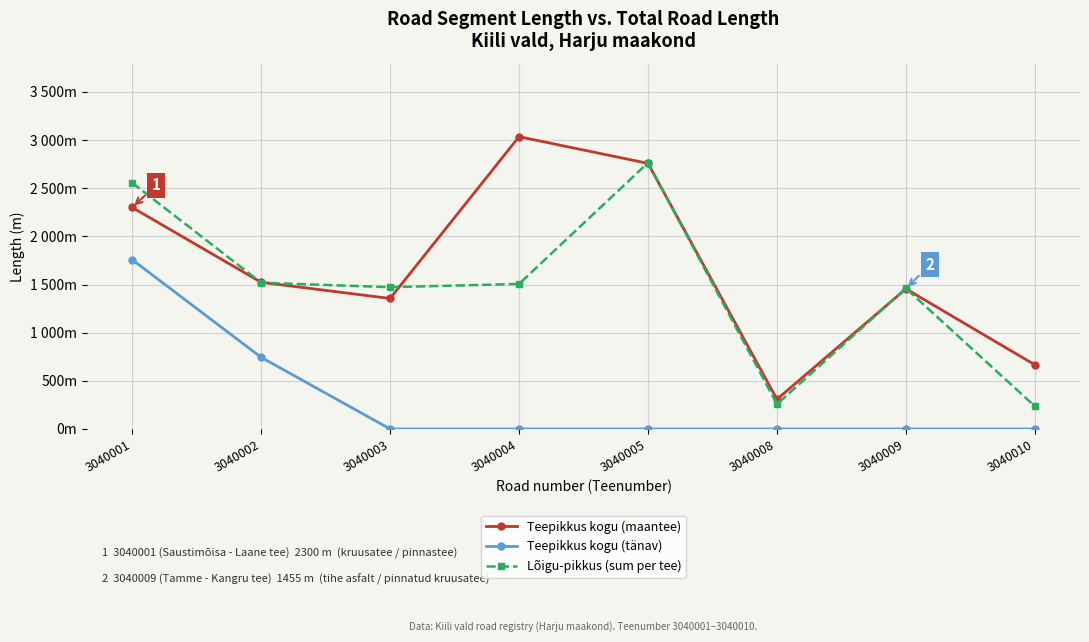

At which category is the sum across all series the highest?

3040001